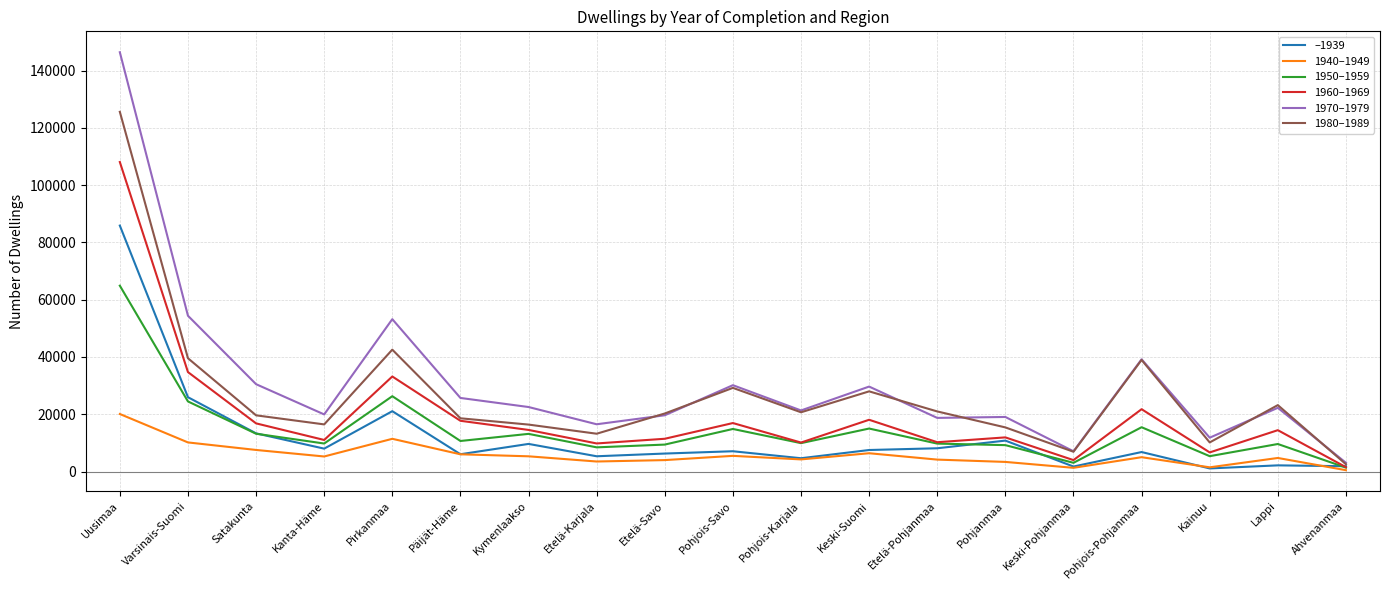

Which series has the largest range (max minus min)?

1970–1979